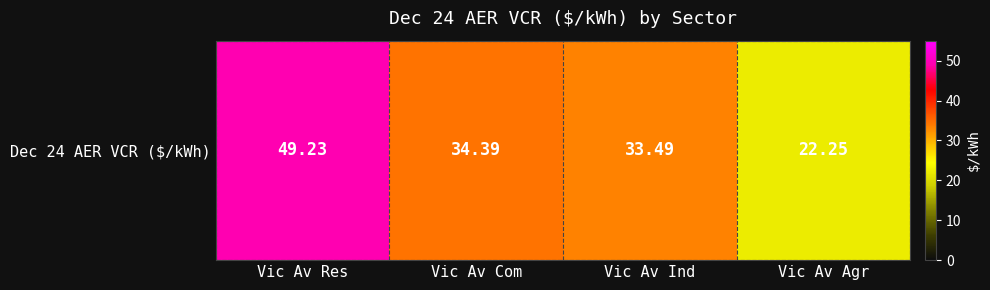

How many categories are shown in the chart?

4